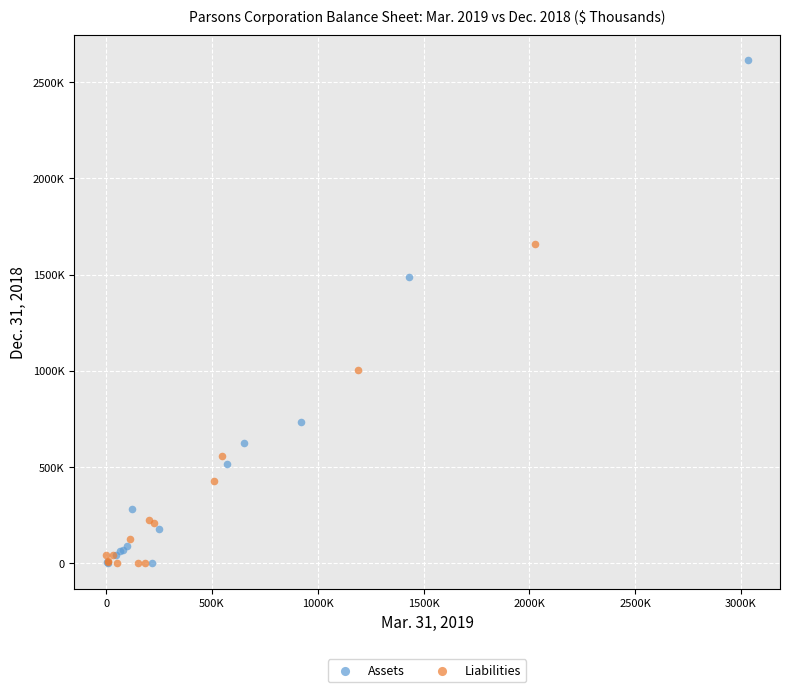

Which series has the largest Y range (max minus min)?

Assets